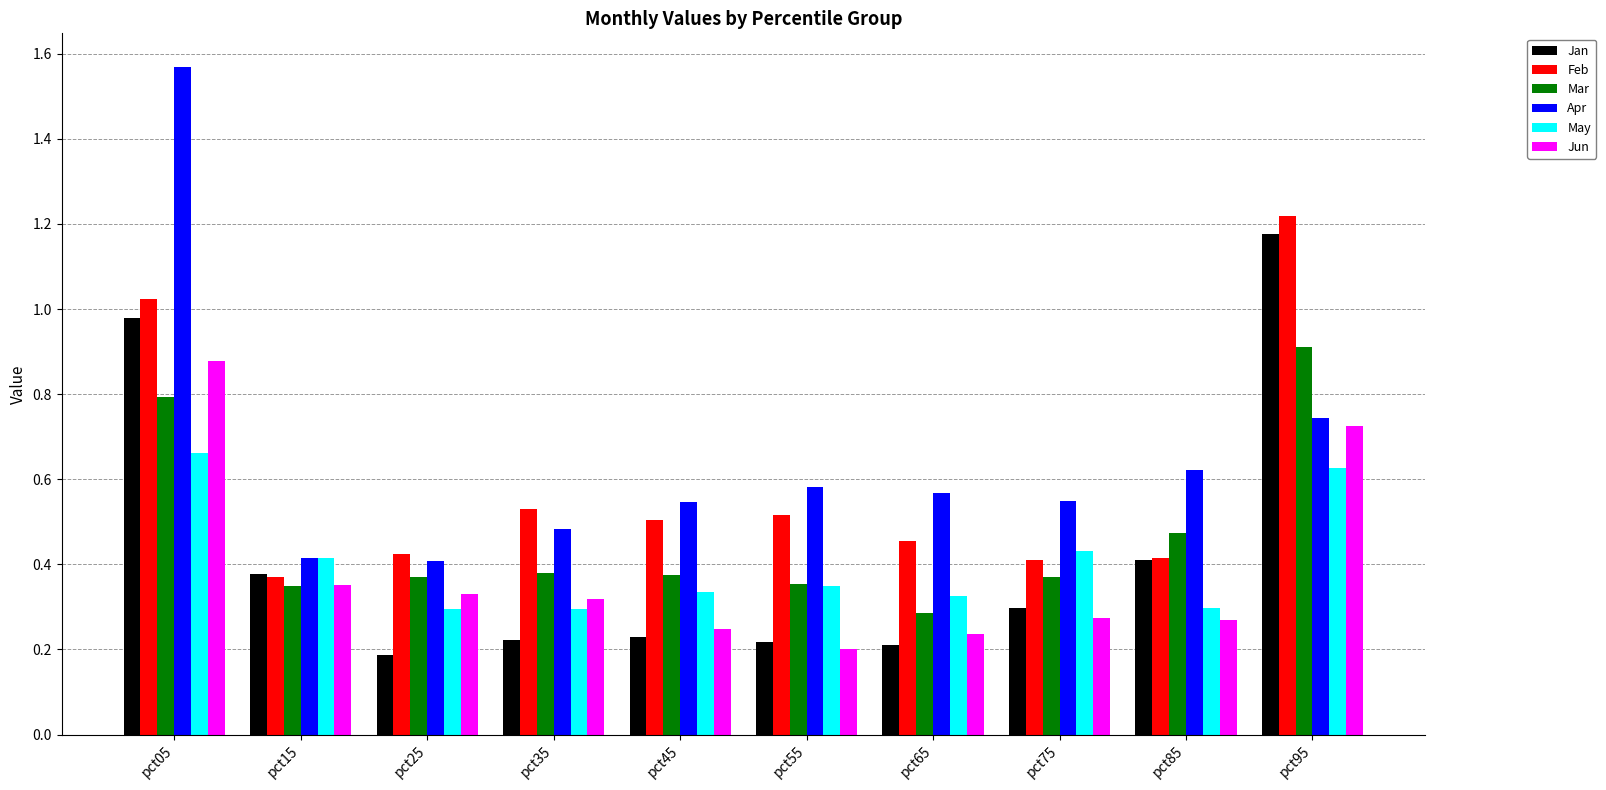

Is the value of Mar at pct25 greater than the value of Jun at pct15?

Yes